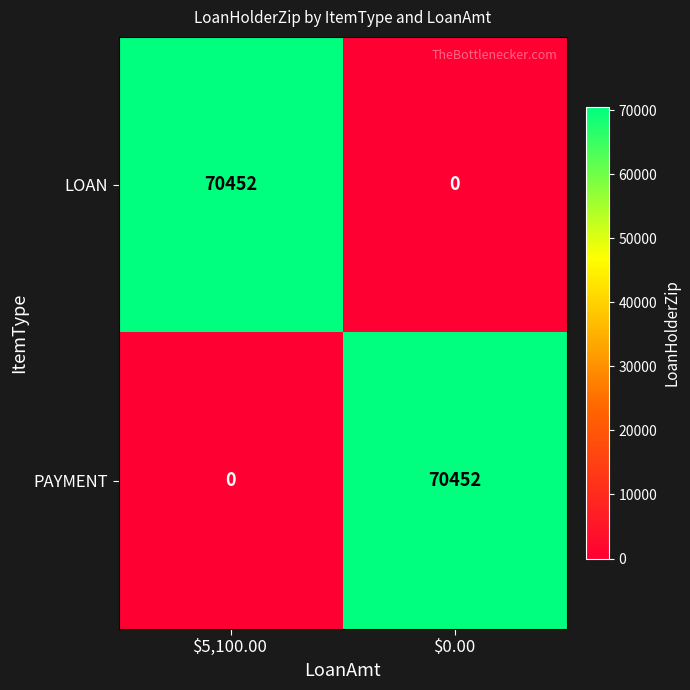

What is the total value across all series at $5,100.00?

70452